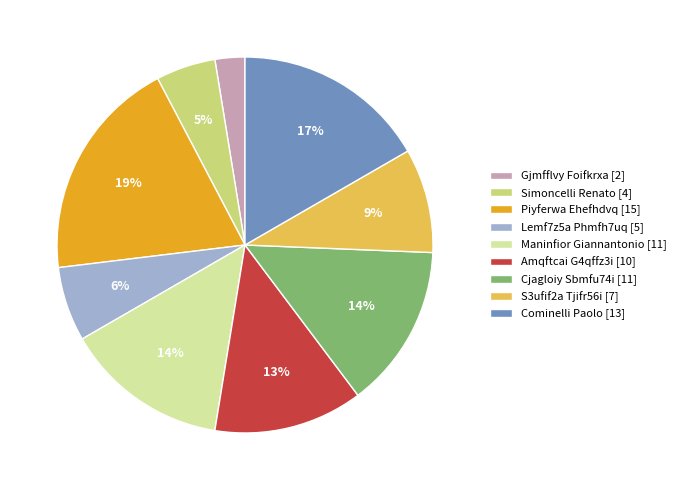

How many segments does this pie chart have?

9